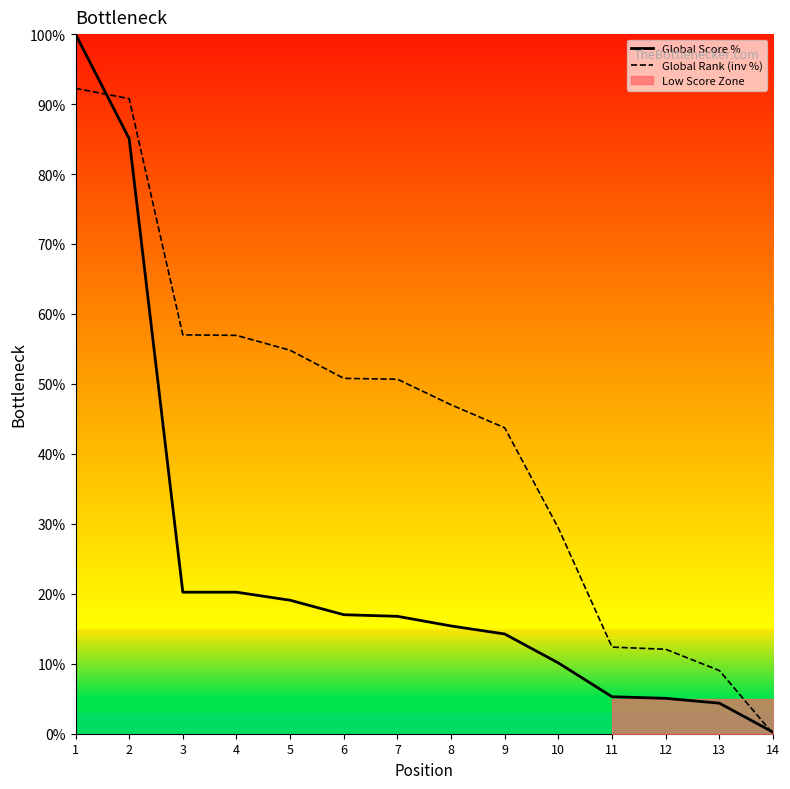

Between 6 and 3, which is larger?

3